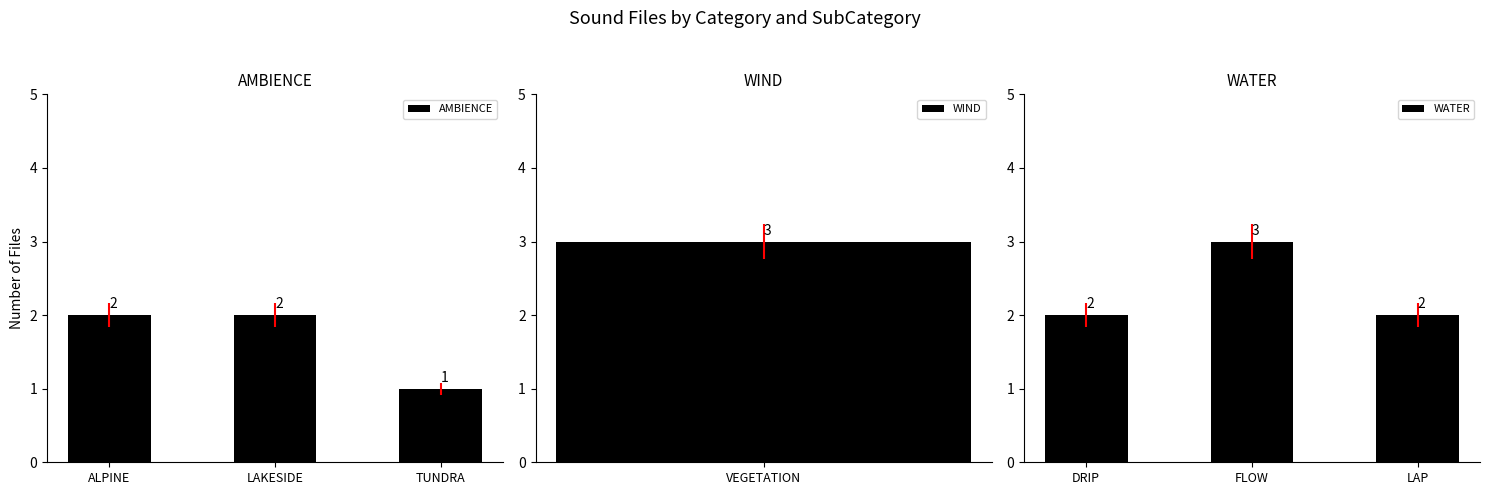

How many WATER values are between 2 and 3?

3